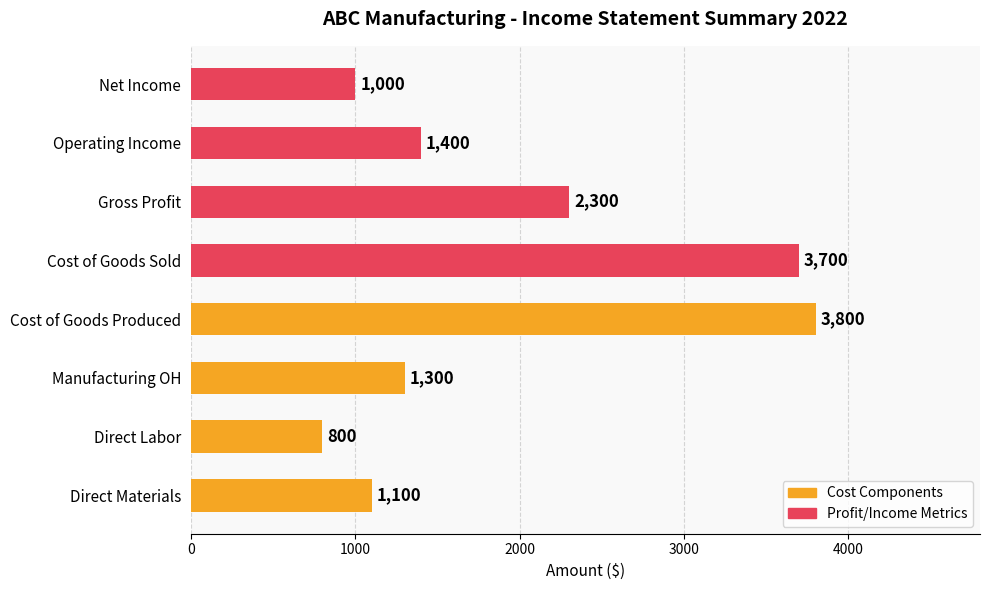

What is the change in value from Manufacturing OH to Cost of Goods Produced?

+2500